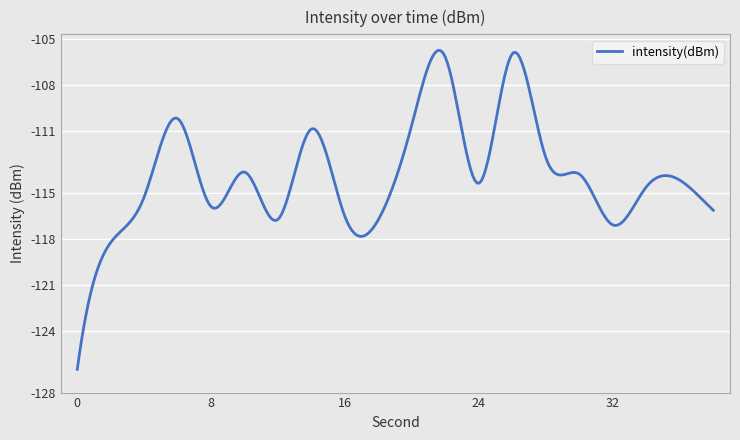

What is the difference between the maximum and minimum values?

20.7